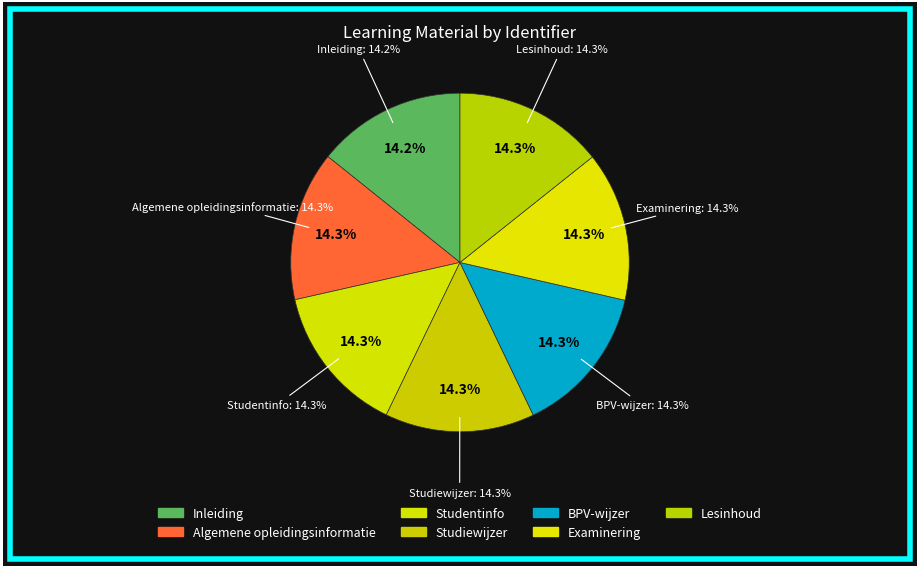

Which slice is the largest?

Lesinhoud